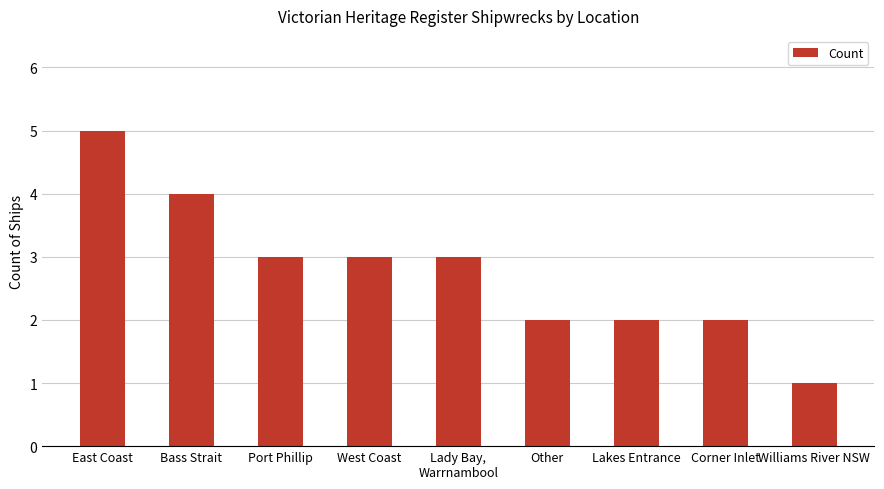

What is the label of the 7th bar from the right?

Port Phillip